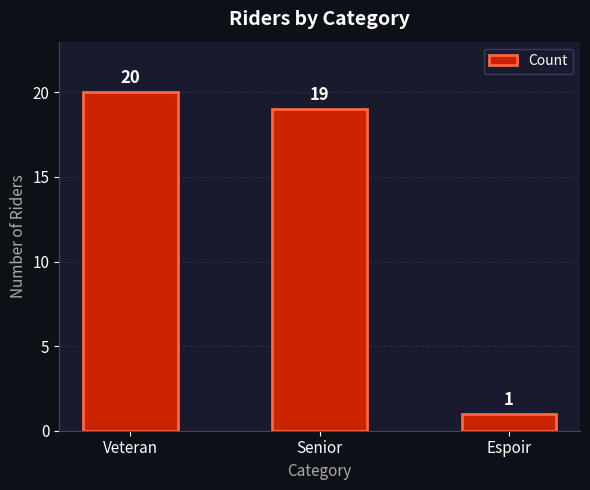

At which category does the chart reach its peak across all series?

Veteran